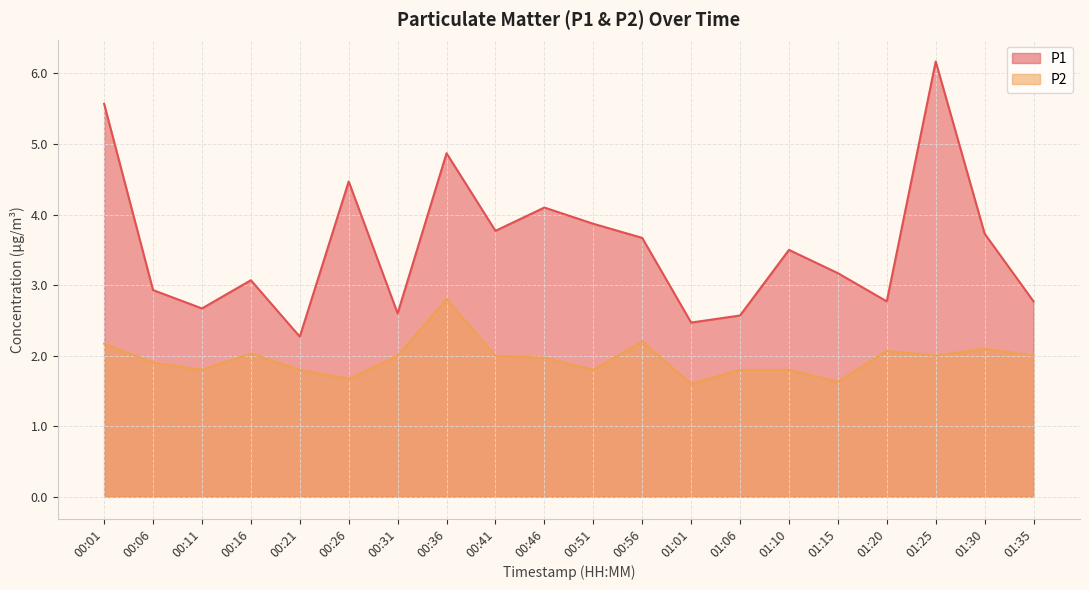

What is the difference between the second highest and second lowest values in the P2 series?

0.6